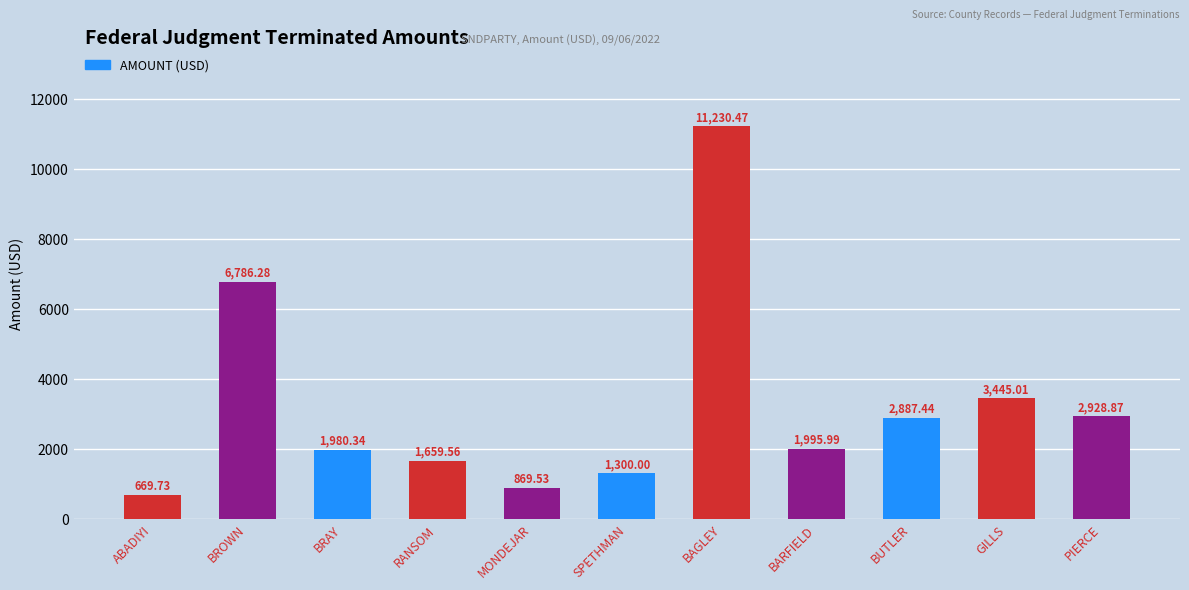

How many bars are there in total?

11